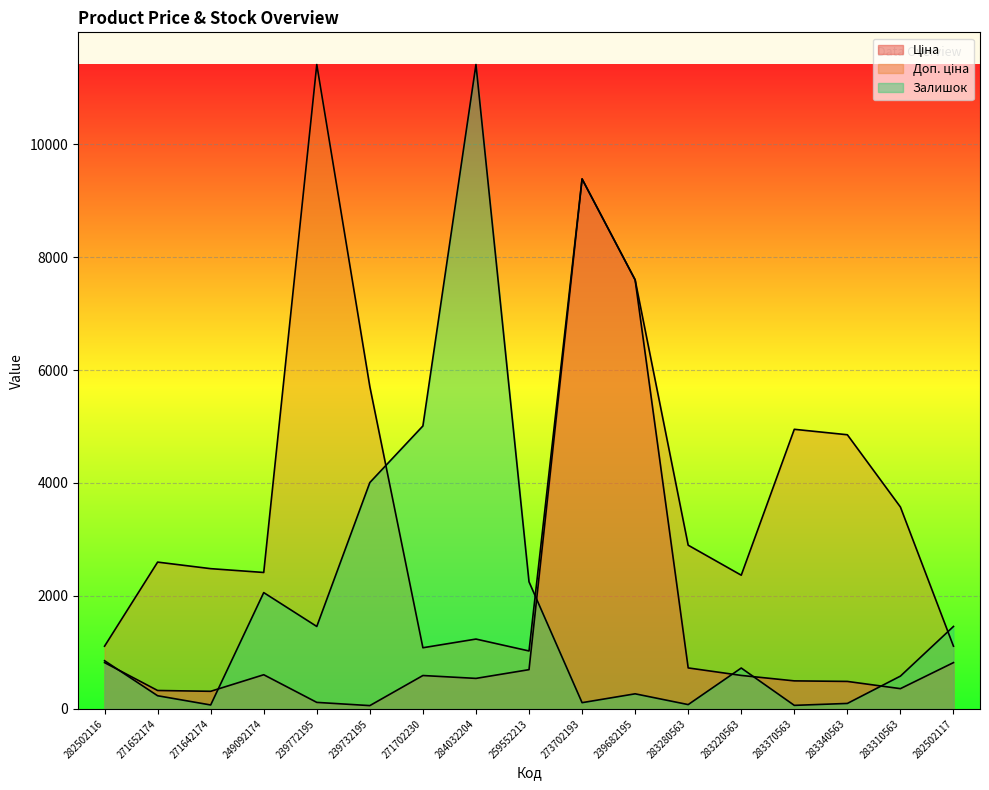

Which series has the largest total across all categories?

Доп. ціна